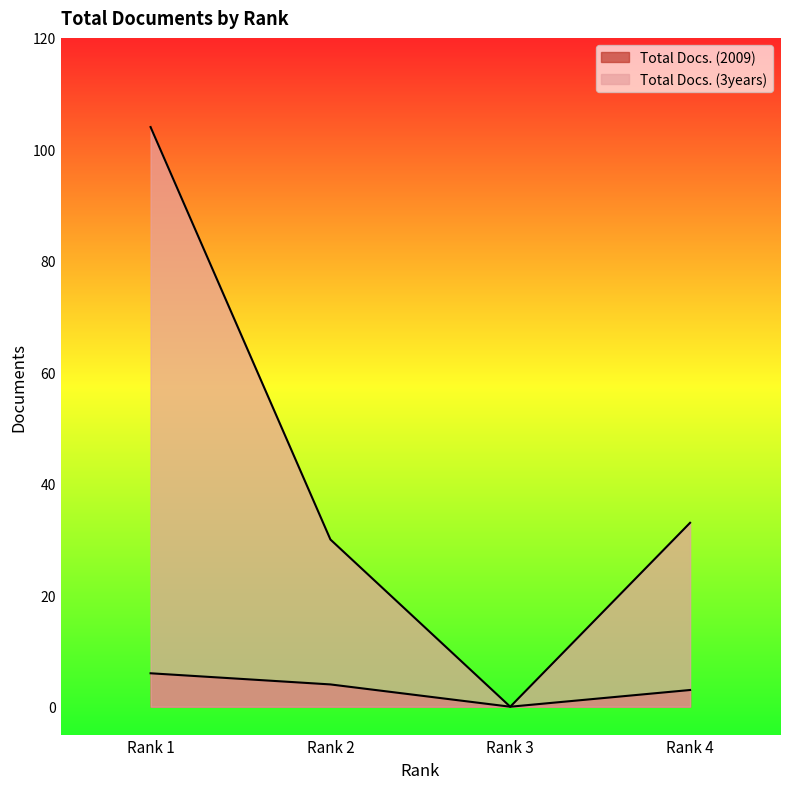

True or false: Total Docs. (3years) has a value of 65 at Rank 3.

False